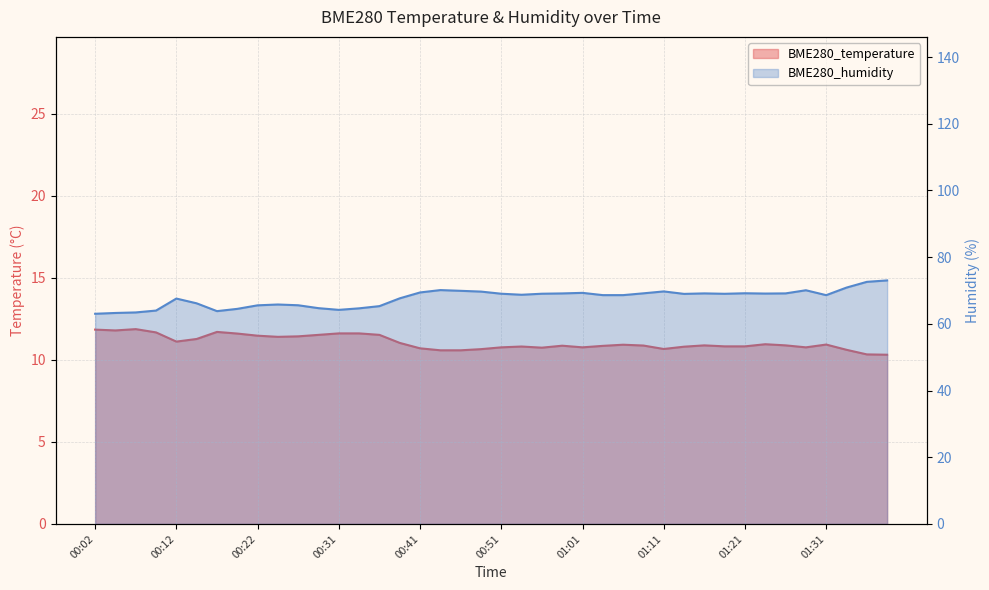

Between 01:24 and 01:01, which is larger?

01:24